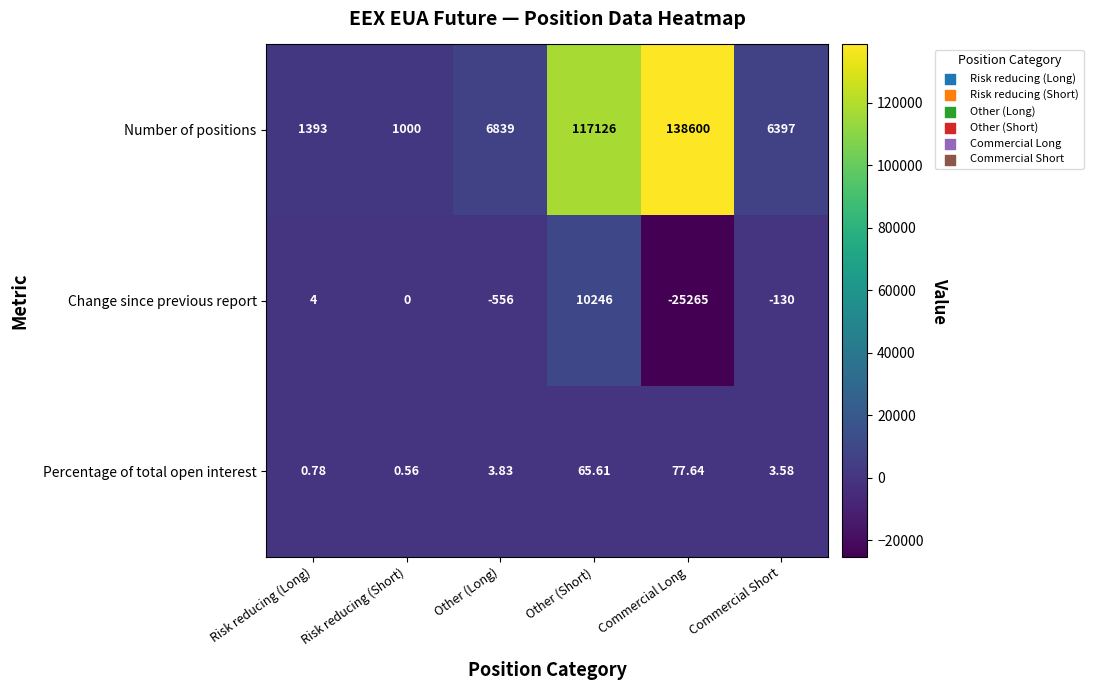

Rank the categories by Number of positions value from highest to lowest.

Commercial Long, Other (Short), Other (Long), Commercial Short, Risk reducing (Long), Risk reducing (Short)